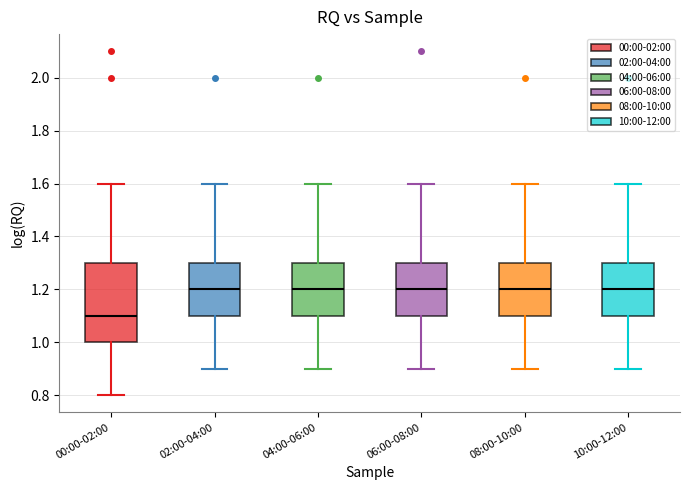

Comparing the boxes themselves (not the whiskers), which one is the tallest?

00:00-02:00